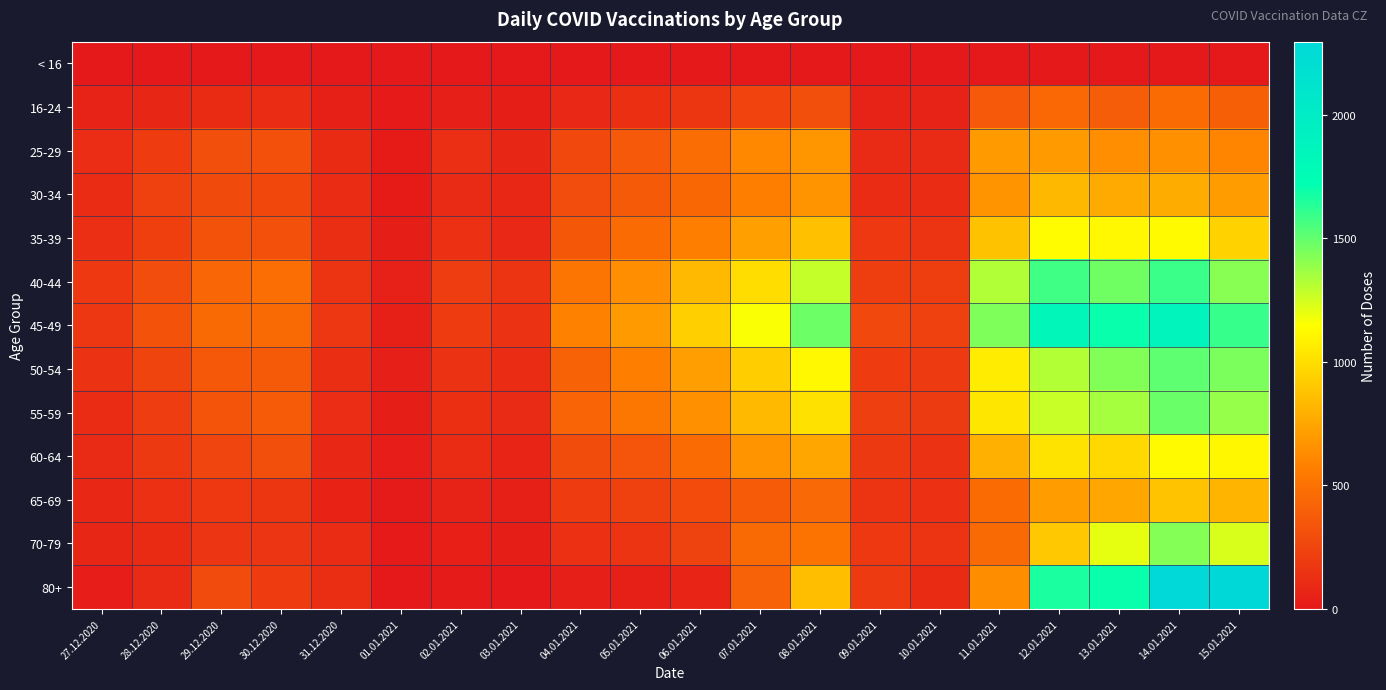

Reading left to right, list all the values displayed in this chart.

< 16: 27.12.2020=0	28.12.2020=0	29.12.2020=0	30.12.2020=0	31.12.2020=0	01.01.2021=0	02.01.2021=0	03.01.2021=0	04.01.2021=0	05.01.2021=0	06.01.2021=0	07.01.2021=0	08.01.2021=0	09.01.2021=0	10.01.2021=0	11.01.2021=0	12.01.2021=0	13.01.2021=0	14.01.2021=0	15.01.2021=0
16-24: 27.12.2020=51	28.12.2020=74	29.12.2020=106	30.12.2020=111	31.12.2020=44	01.01.2021=6	02.01.2021=34	03.01.2021=27	04.01.2021=93	05.01.2021=128	06.01.2021=162	07.01.2021=242	08.01.2021=303	09.01.2021=51	10.01.2021=55	11.01.2021=361	12.01.2021=445	13.01.2021=384	14.01.2021=462	15.01.2021=398
25-29: 27.12.2020=114	28.12.2020=195	29.12.2020=302	30.12.2020=312	31.12.2020=107	01.01.2021=16	02.01.2021=122	03.01.2021=76	04.01.2021=272	05.01.2021=363	06.01.2021=474	07.01.2021=617	08.01.2021=679	09.01.2021=101	10.01.2021=96	11.01.2021=696	12.01.2021=700	13.01.2021=647	14.01.2021=654	15.01.2021=604
30-34: 27.12.2020=109	28.12.2020=226	29.12.2020=276	30.12.2020=260	31.12.2020=108	01.01.2021=17	02.01.2021=103	03.01.2021=85	04.01.2021=294	05.01.2021=365	06.01.2021=440	07.01.2021=570	08.01.2021=668	09.01.2021=111	10.01.2021=111	11.01.2021=666	12.01.2021=832	13.01.2021=770	14.01.2021=776	15.01.2021=708
35-39: 27.12.2020=122	28.12.2020=216	29.12.2020=323	30.12.2020=315	31.12.2020=117	01.01.2021=28	02.01.2021=132	03.01.2021=92	04.01.2021=351	05.01.2021=463	06.01.2021=568	07.01.2021=720	08.01.2021=867	09.01.2021=176	10.01.2021=155	11.01.2021=875	12.01.2021=1135	13.01.2021=1120	14.01.2021=1126	15.01.2021=946
40-44: 27.12.2020=178	28.12.2020=293	29.12.2020=435	30.12.2020=483	31.12.2020=155	01.01.2021=47	02.01.2021=204	03.01.2021=150	04.01.2021=519	05.01.2021=643	06.01.2021=836	07.01.2021=996	08.01.2021=1280	09.01.2021=207	10.01.2021=208	11.01.2021=1326	12.01.2021=1575	13.01.2021=1466	14.01.2021=1590	15.01.2021=1416
45-49: 27.12.2020=168	28.12.2020=327	29.12.2020=460	30.12.2020=457	31.12.2020=167	01.01.2021=41	02.01.2021=197	03.01.2021=139	04.01.2021=583	05.01.2021=699	06.01.2021=935	07.01.2021=1157	08.01.2021=1475	09.01.2021=270	10.01.2021=226	11.01.2021=1436	12.01.2021=1829	13.01.2021=1701	14.01.2021=1871	15.01.2021=1598
50-54: 27.12.2020=144	28.12.2020=243	29.12.2020=358	30.12.2020=368	31.12.2020=120	01.01.2021=34	02.01.2021=144	03.01.2021=112	04.01.2021=414	05.01.2021=569	06.01.2021=717	07.01.2021=924	08.01.2021=1118	09.01.2021=193	10.01.2021=187	11.01.2021=1066	12.01.2021=1320	13.01.2021=1429	14.01.2021=1509	15.01.2021=1447
55-59: 27.12.2020=109	28.12.2020=202	29.12.2020=334	30.12.2020=375	31.12.2020=113	01.01.2021=30	02.01.2021=127	03.01.2021=101	04.01.2021=422	05.01.2021=521	06.01.2021=653	07.01.2021=839	08.01.2021=1015	09.01.2021=215	10.01.2021=189	11.01.2021=1037	12.01.2021=1272	13.01.2021=1347	14.01.2021=1488	15.01.2021=1384
60-64: 27.12.2020=98	28.12.2020=183	29.12.2020=248	30.12.2020=296	31.12.2020=85	01.01.2021=23	02.01.2021=108	03.01.2021=64	04.01.2021=289	05.01.2021=338	06.01.2021=464	07.01.2021=667	08.01.2021=750	09.01.2021=180	10.01.2021=143	11.01.2021=795	12.01.2021=1024	13.01.2021=973	14.01.2021=1126	15.01.2021=1116
65-69: 27.12.2020=82	28.12.2020=134	29.12.2020=177	30.12.2020=165	31.12.2020=60	01.01.2021=12	02.01.2021=50	03.01.2021=42	04.01.2021=195	05.01.2021=225	06.01.2021=285	07.01.2021=374	08.01.2021=452	09.01.2021=148	10.01.2021=131	11.01.2021=464	12.01.2021=708	13.01.2021=756	14.01.2021=879	15.01.2021=815
70-79: 27.12.2020=72	28.12.2020=106	29.12.2020=157	30.12.2020=158	31.12.2020=111	01.01.2021=8	02.01.2021=40	03.01.2021=30	04.01.2021=131	05.01.2021=149	06.01.2021=237	07.01.2021=454	08.01.2021=508	09.01.2021=179	10.01.2021=152	11.01.2021=459	12.01.2021=902	13.01.2021=1203	14.01.2021=1423	15.01.2021=1237
80+: 27.12.2020=26	28.12.2020=101	29.12.2020=280	30.12.2020=194	31.12.2020=118	01.01.2021=3	02.01.2021=12	03.01.2021=3	04.01.2021=32	05.01.2021=41	06.01.2021=67	07.01.2021=404	08.01.2021=859	09.01.2021=187	10.01.2021=107	11.01.2021=638	12.01.2021=1660	13.01.2021=1701	14.01.2021=2289	15.01.2021=2295